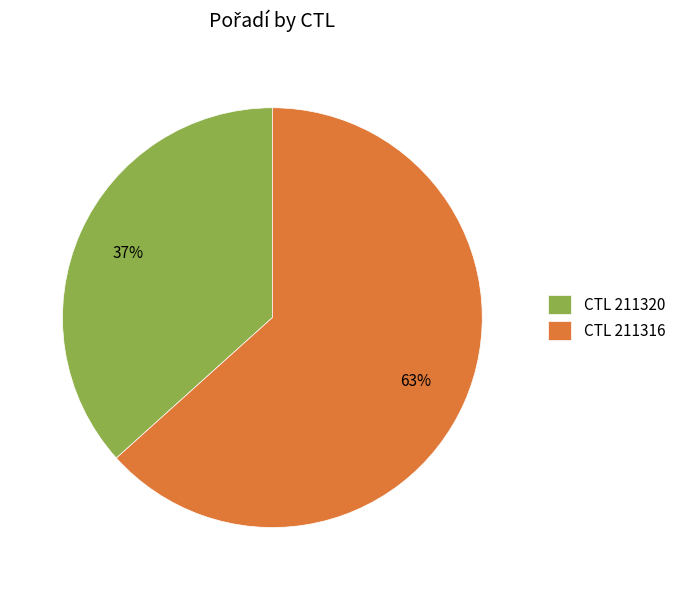

Rank the categories by value from highest to lowest.

CTL 211316, CTL 211320